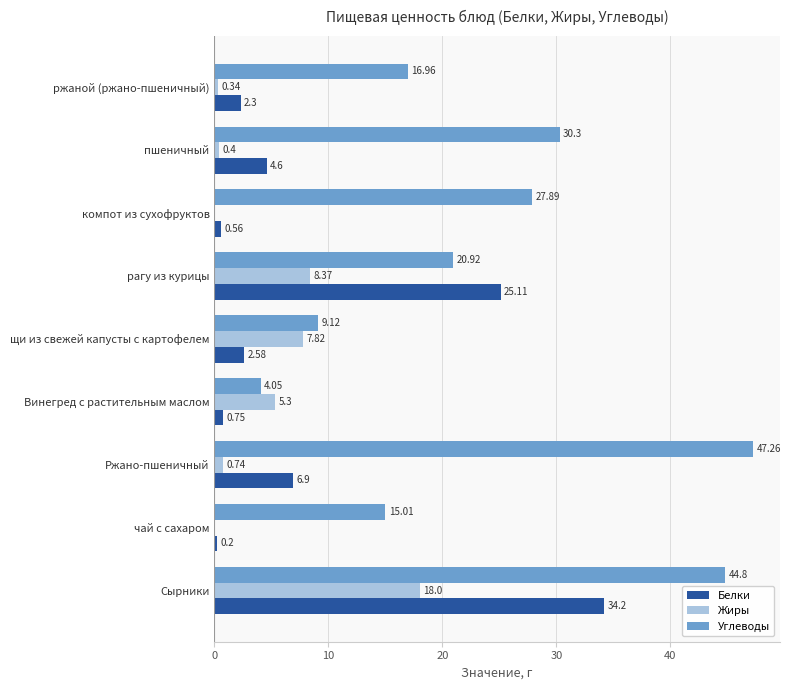

What is the sum of the Углеводы values at рагу из курицы and ржаной (ржано-пшеничный)?

37.9